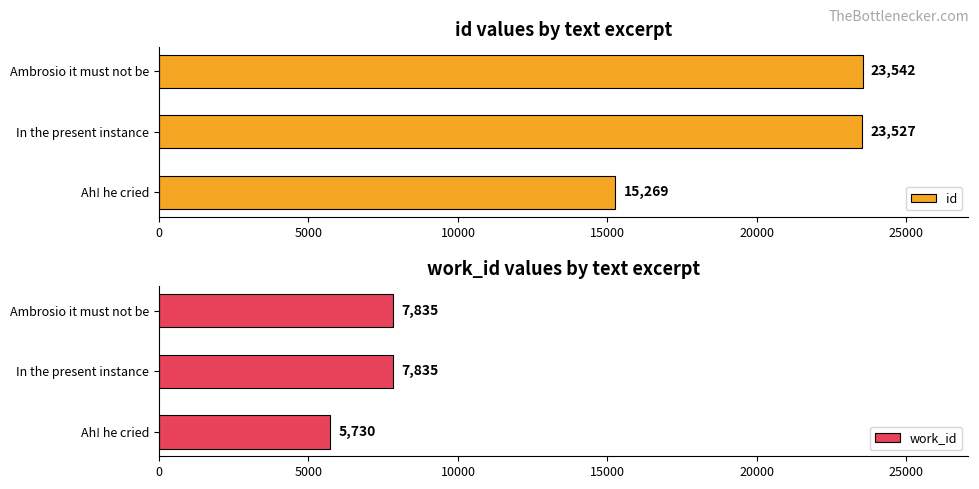

What is the lowest value of the id series?

15269